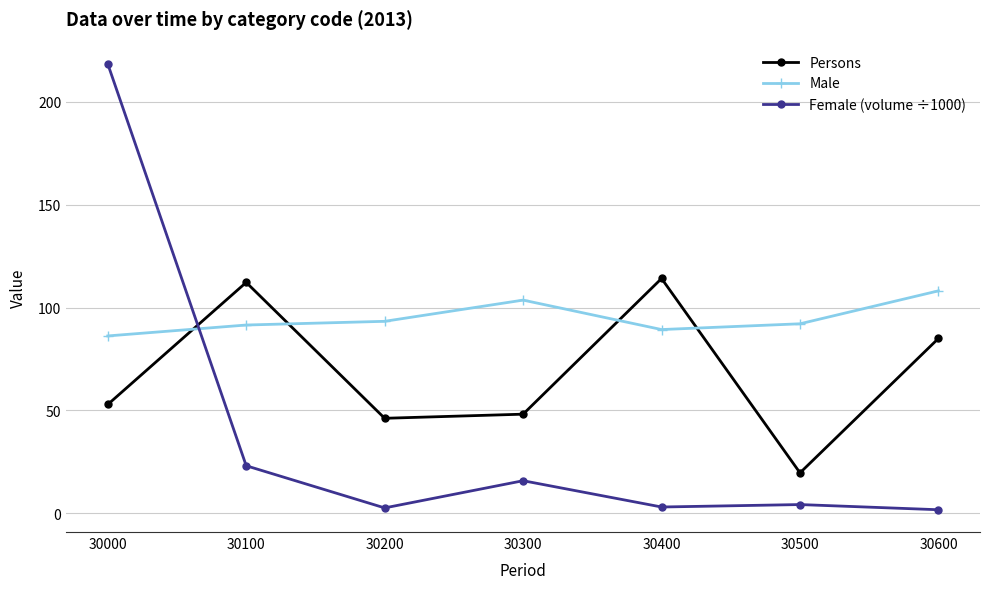

What is the sum of the Persons values at 30000 and 30400?

167.0